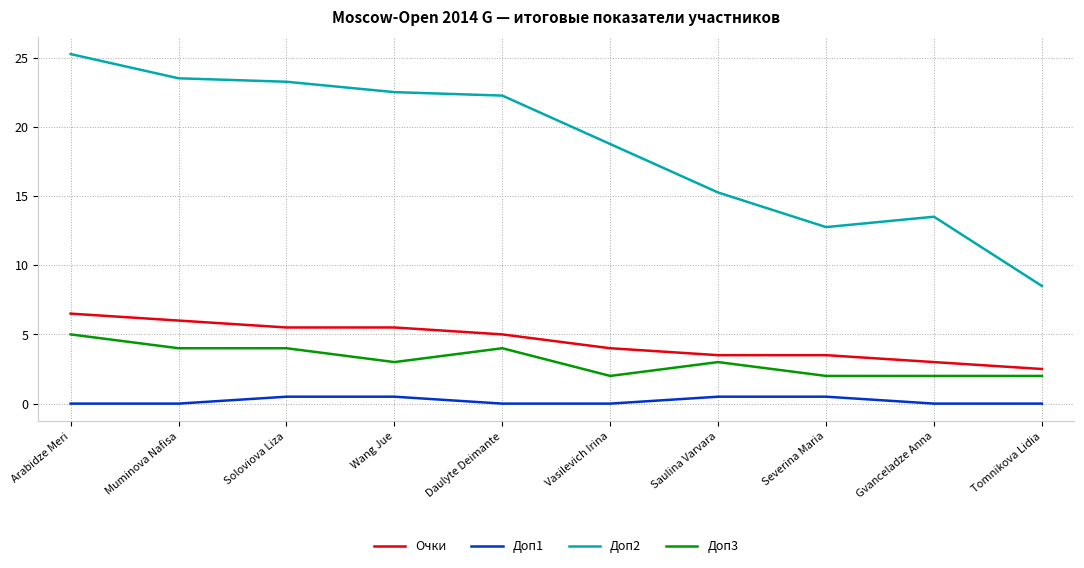

True or false: Доп3 has a value of 2.0 at Severina Maria.

True